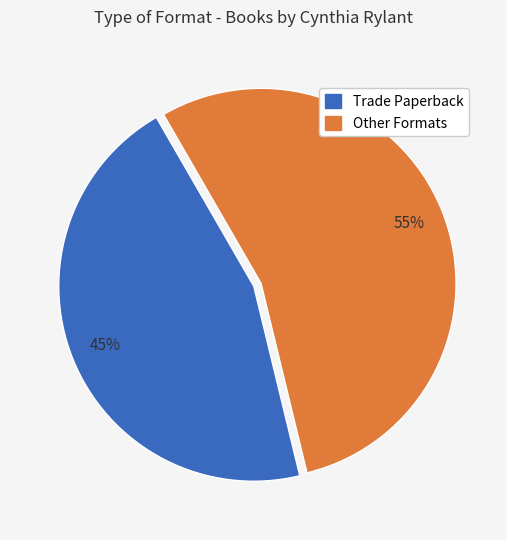

Rank the categories by value from lowest to highest.

Trade Paperback, Other Formats